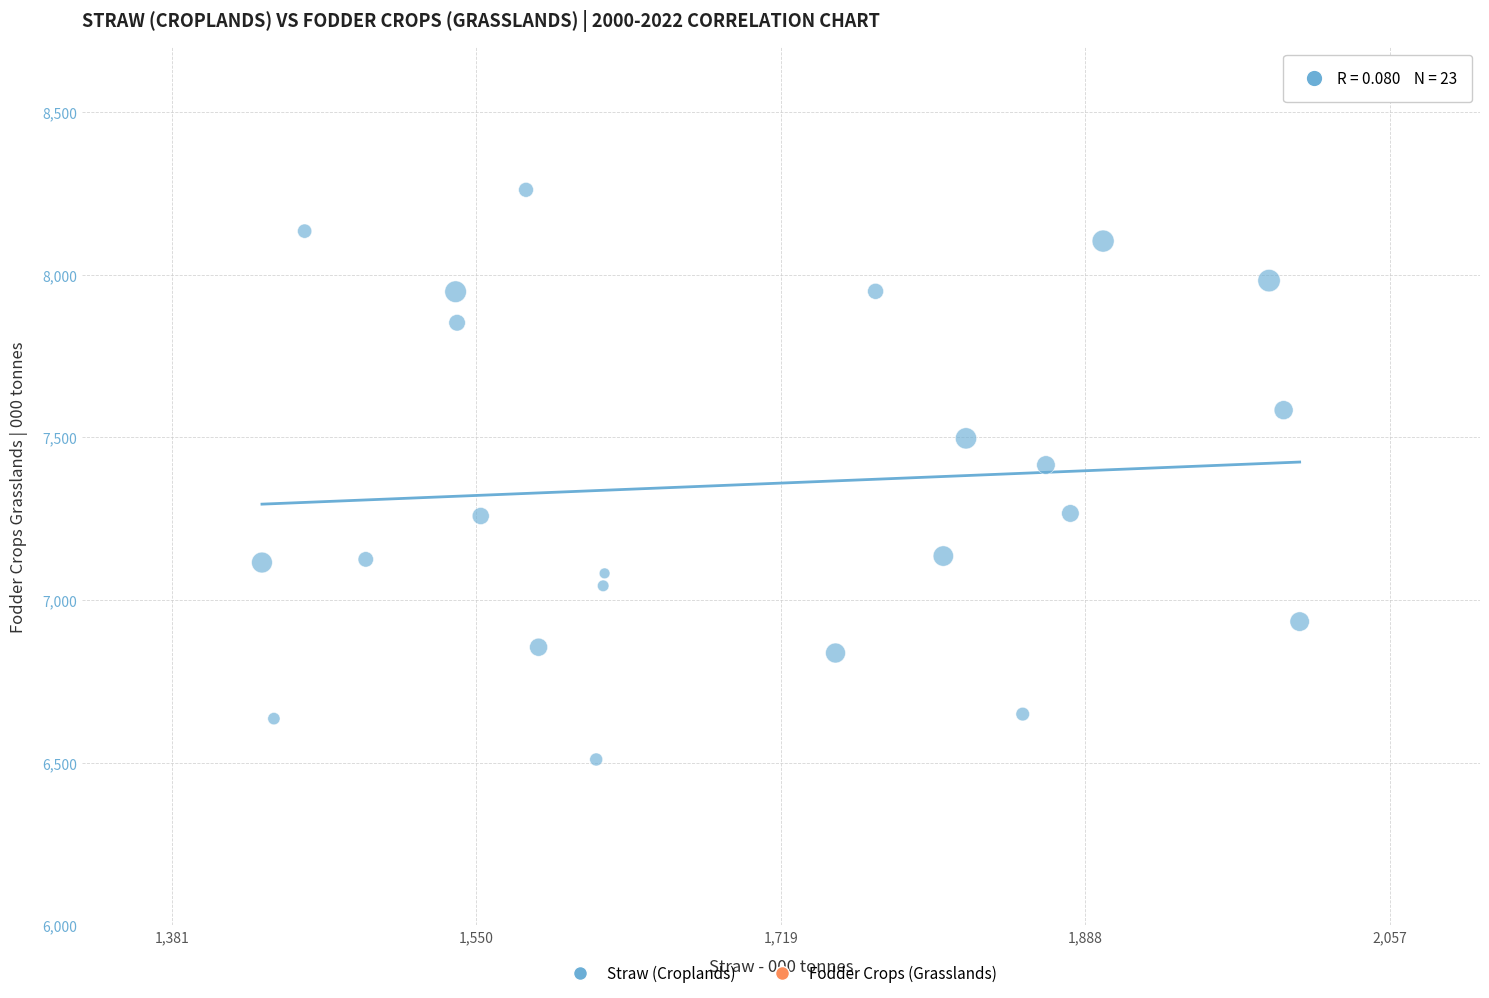

What Y value in the scatter plot is closest to 7385?

7415.4